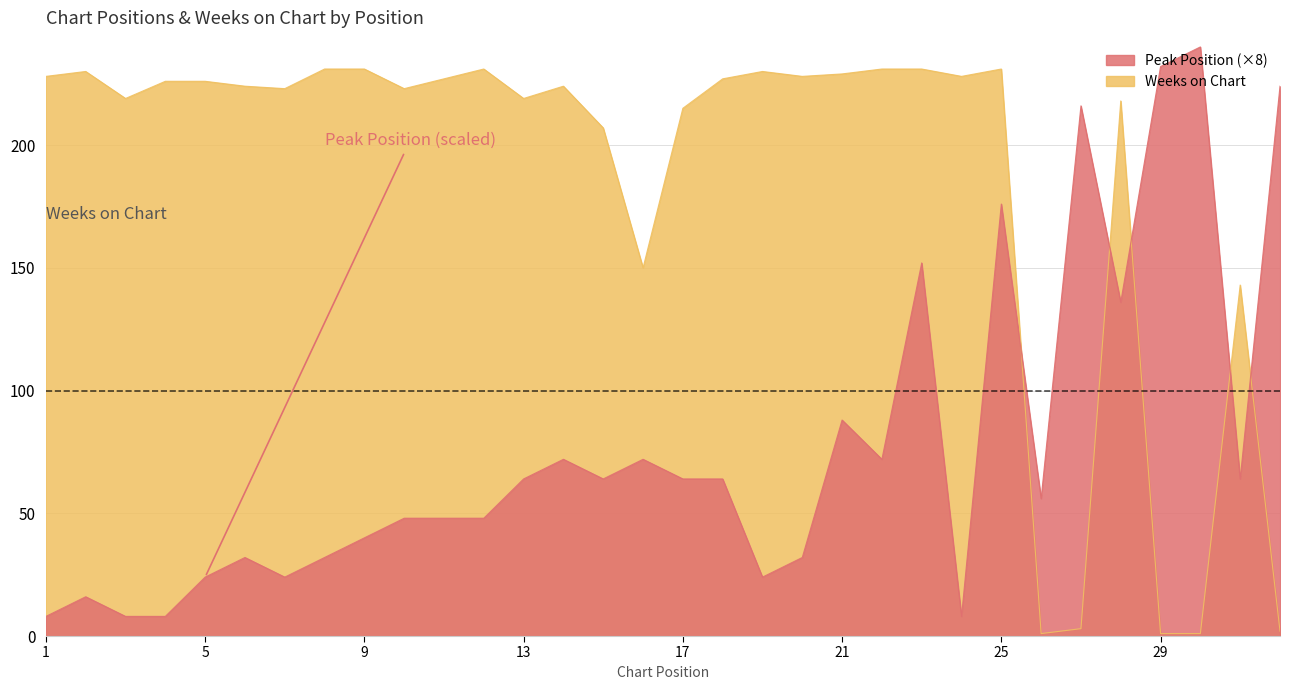

How many categories are shown in the chart?

32